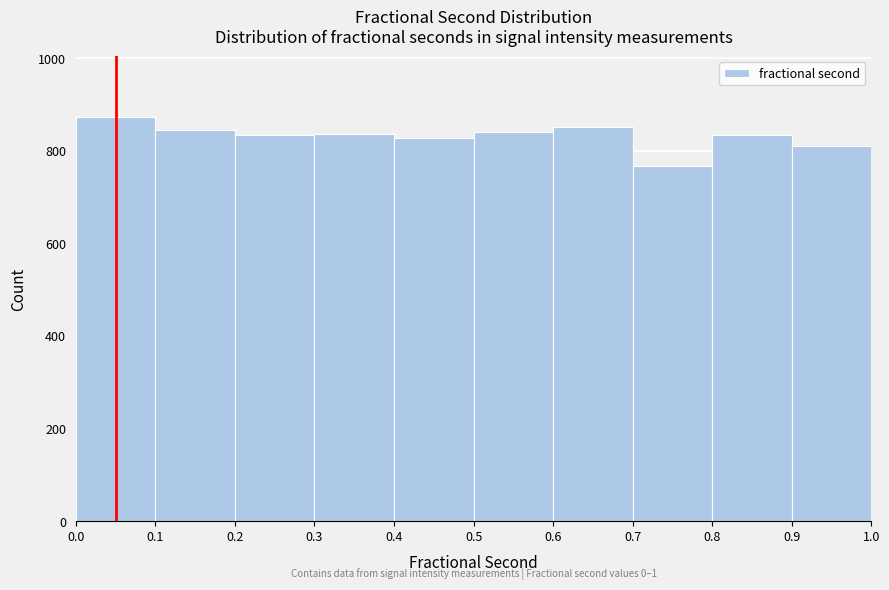

Over which range of the x-axis is the bar tallest?

0.0 to 0.1